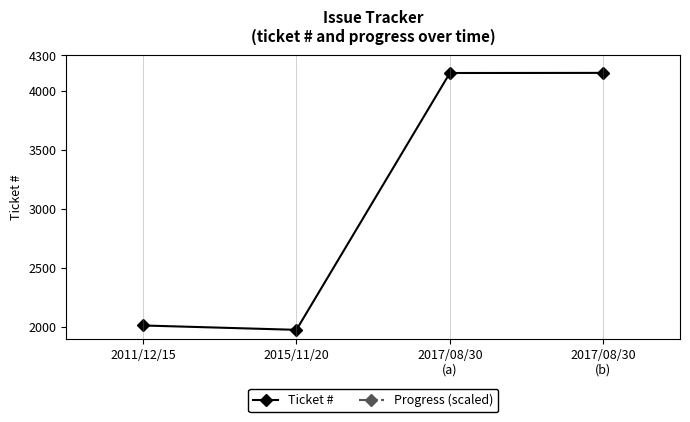

At which category does Ticket # reach its first local valley?

2015/11/20